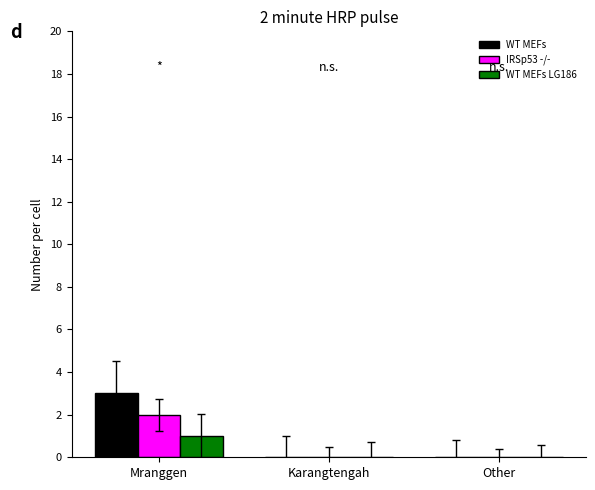

What is the sum of all IRSp53 -/- values?

2